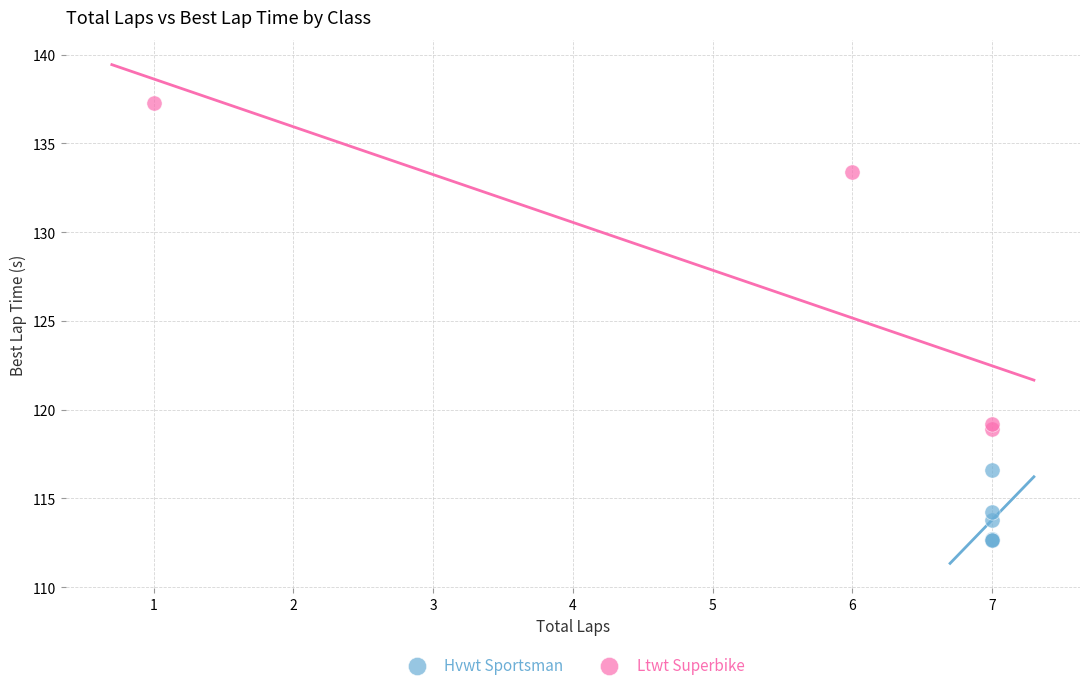

Which series contains the highest Y value?

Ltwt Superbike